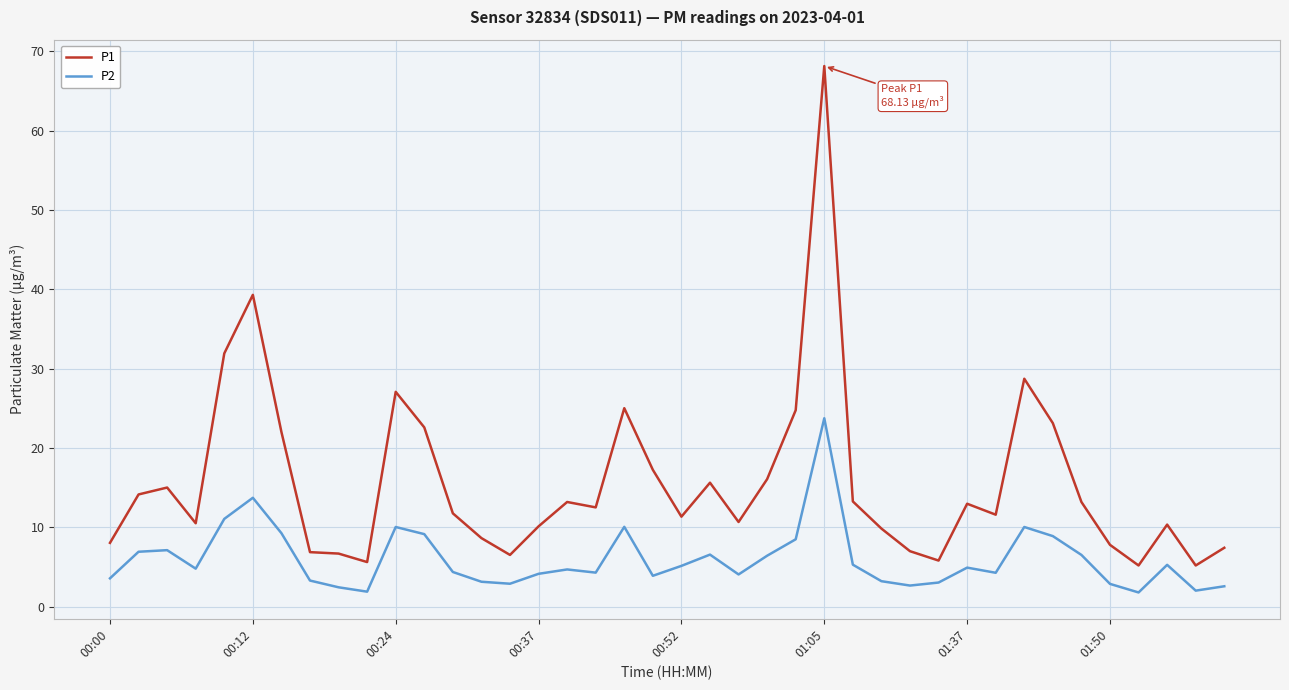

List the series in order of their peak value, highest first.

P1, P2